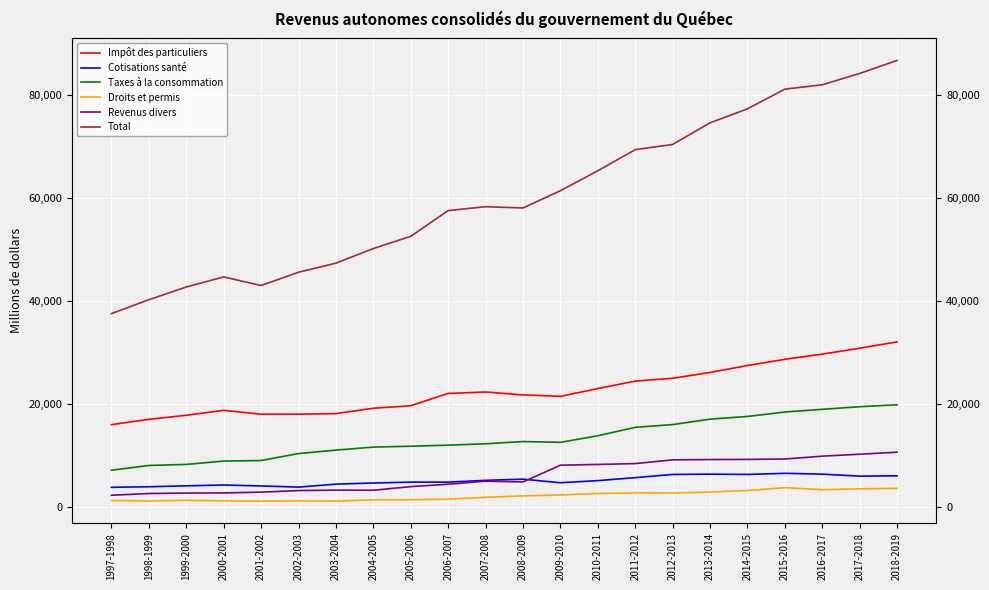

What is the value of the Taxes à la consommation point at the 11th from the left?

12350